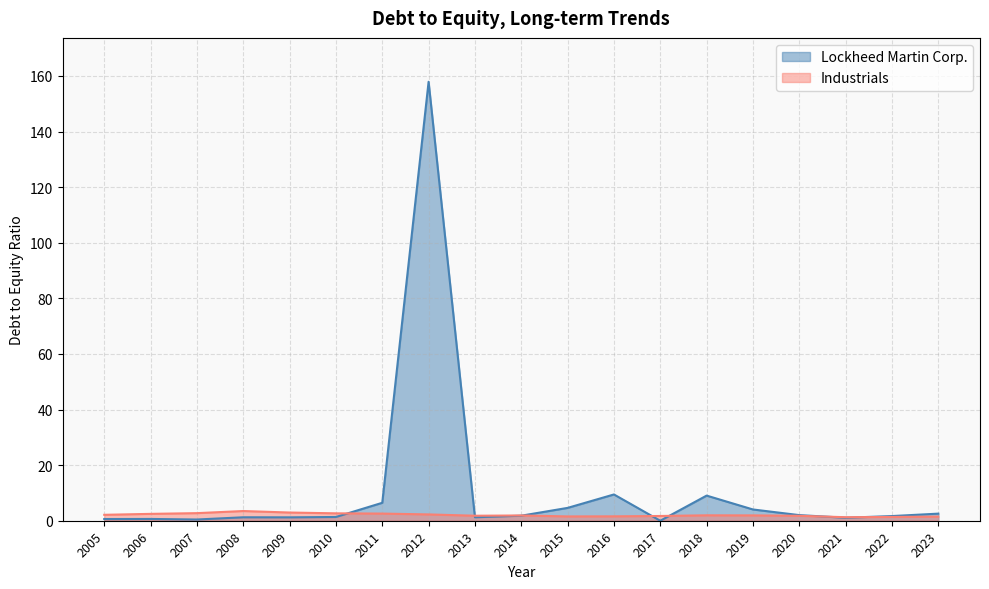

What is the sum of the Industrials values at 2009 and 2007?

5.7